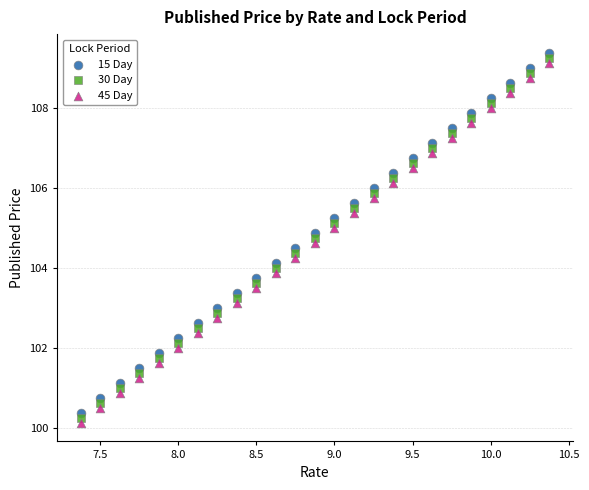

Across all data points, what is the range of X values (max minus min)?

3.0